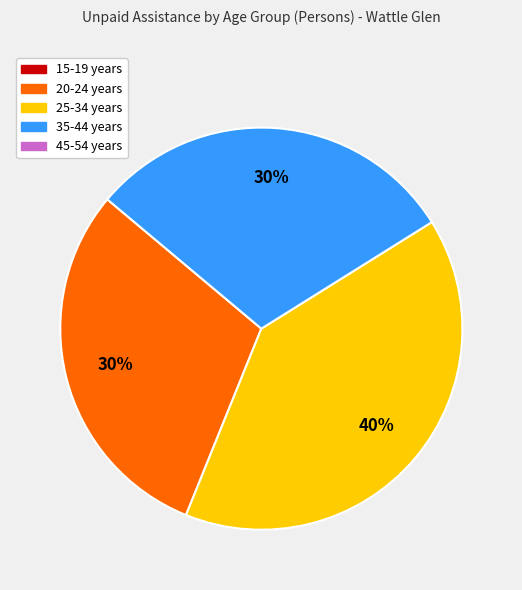

How many slices are in this pie chart?

3